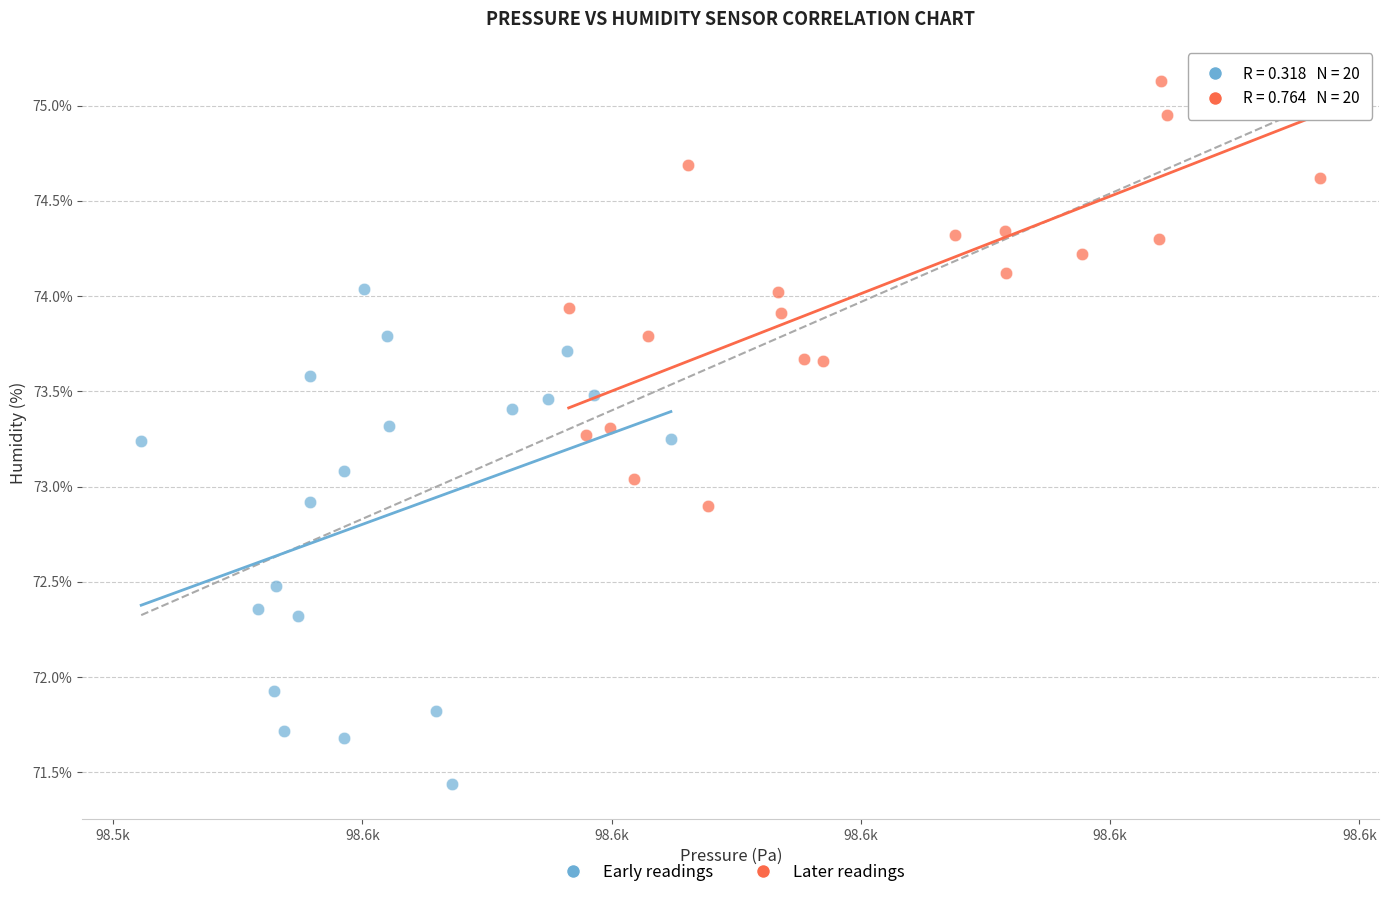

Which series reaches the minimum Y coordinate?

Early readings